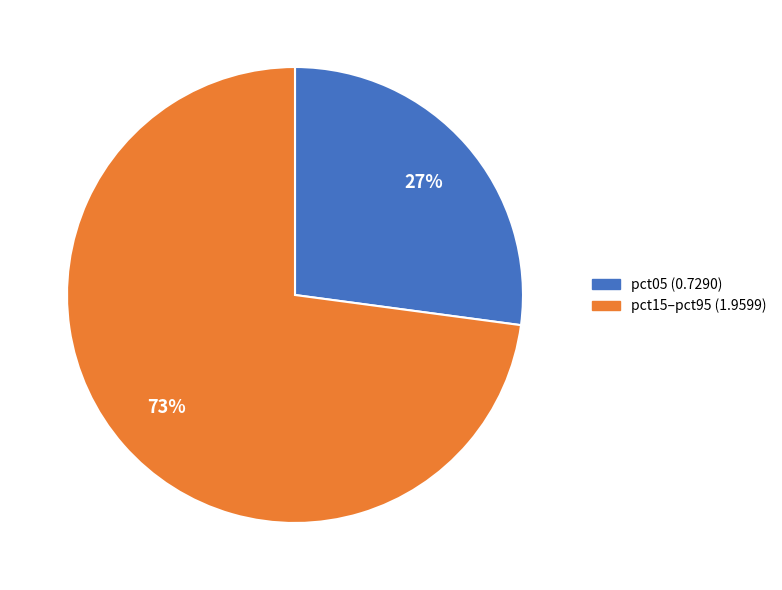

To the nearest percent, what is the difference between the largest and smallest slice percentages?

46%